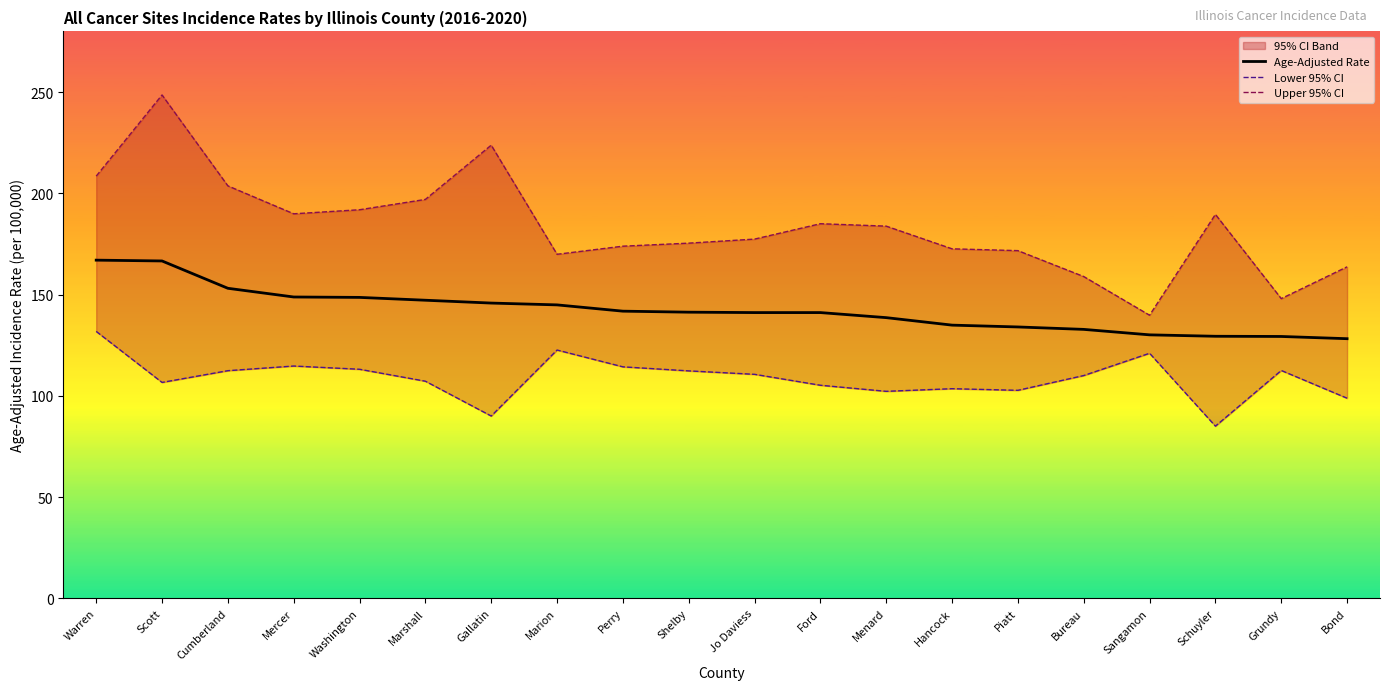

List the labels in order of Lower 95% CI value, smallest first.

Schuyler, Gallatin, Bond, Menard, Piatt, Hancock, Ford, Scott, Marshall, Bureau, Jo Daviess, Shelby, Cumberland, Grundy, Washington, Perry, Mercer, Sangamon, Marion, Warren